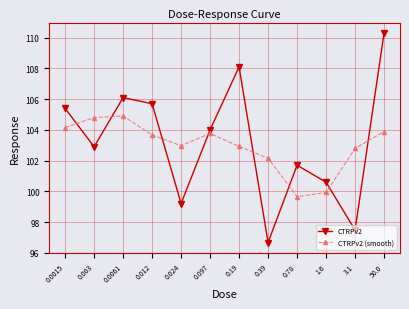

What is the difference between the highest and lowest values at 0.19?

5.2